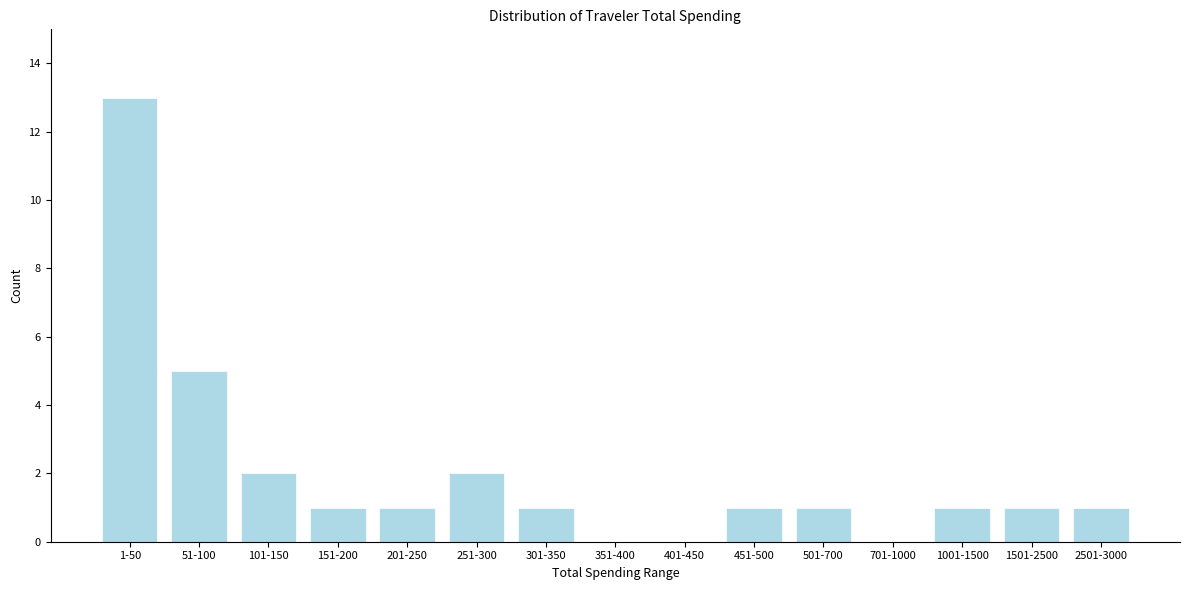

Reading left to right, what are all the values shown in this chart?

1-50=13	51-100=5	101-150=2	151-200=1	201-250=1	251-300=2	301-350=1	351-400=0	401-450=0	451-500=1	501-700=1	701-1000=0	1001-1500=1	1501-2500=1	2501-3000=1